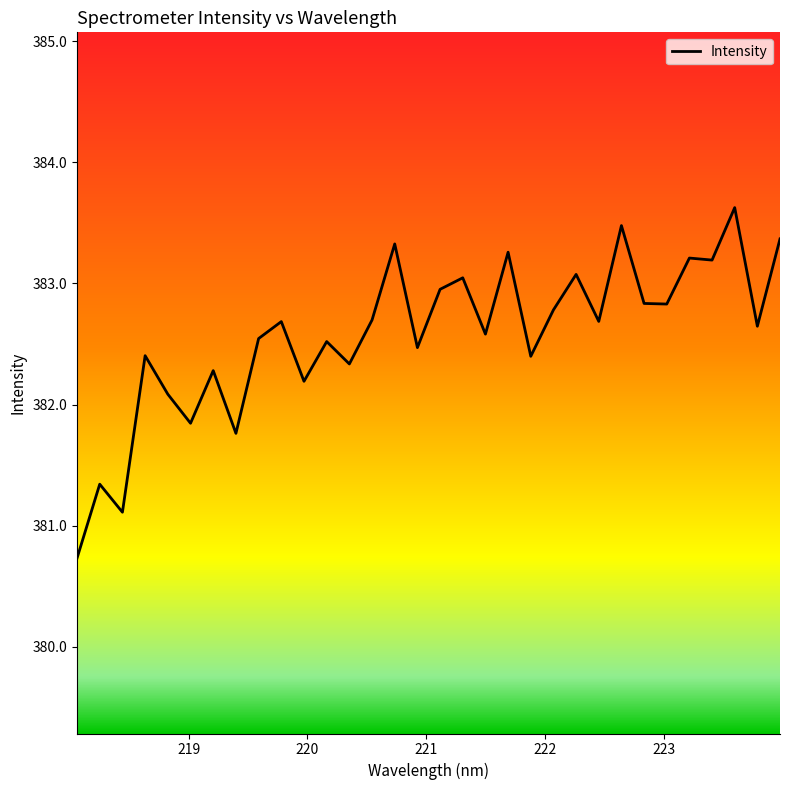

Does the chart display data point markers on the line(s)?

No